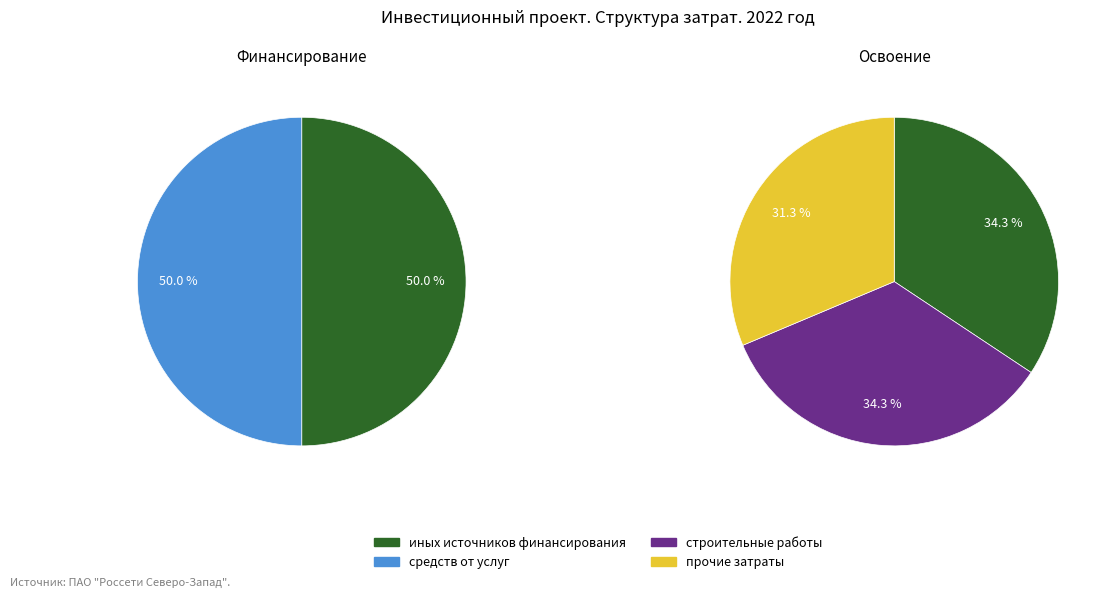

Is it true that иных источников финансирования is 62% of the pie?

False